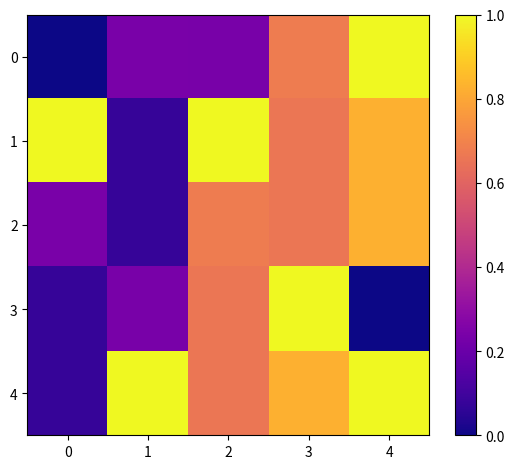

At which category does the chart reach its peak across all series?

4